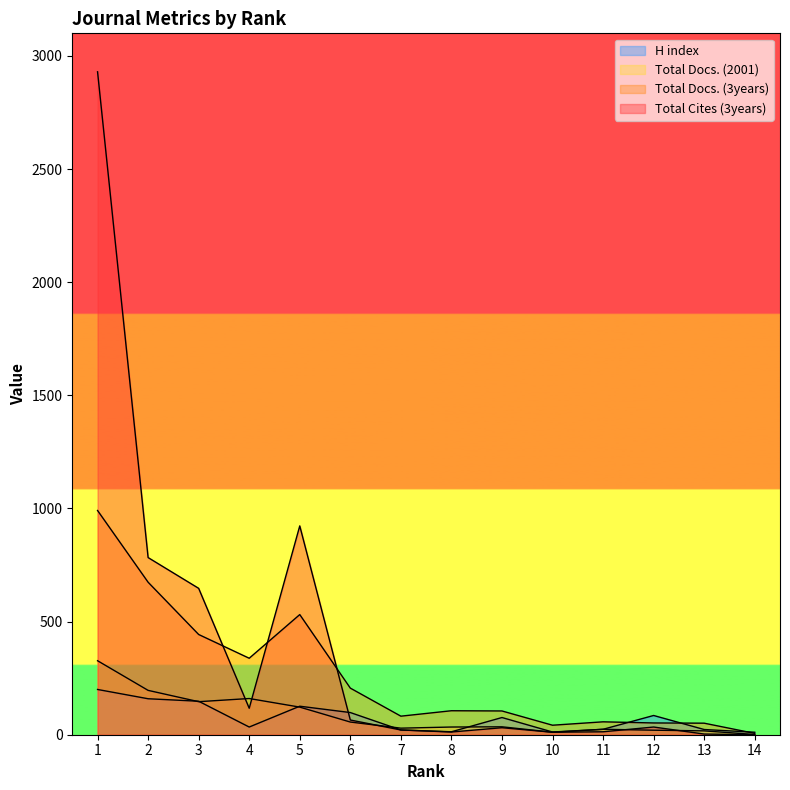

Where is Total Cites (3years) nearest to the value 1465?

5